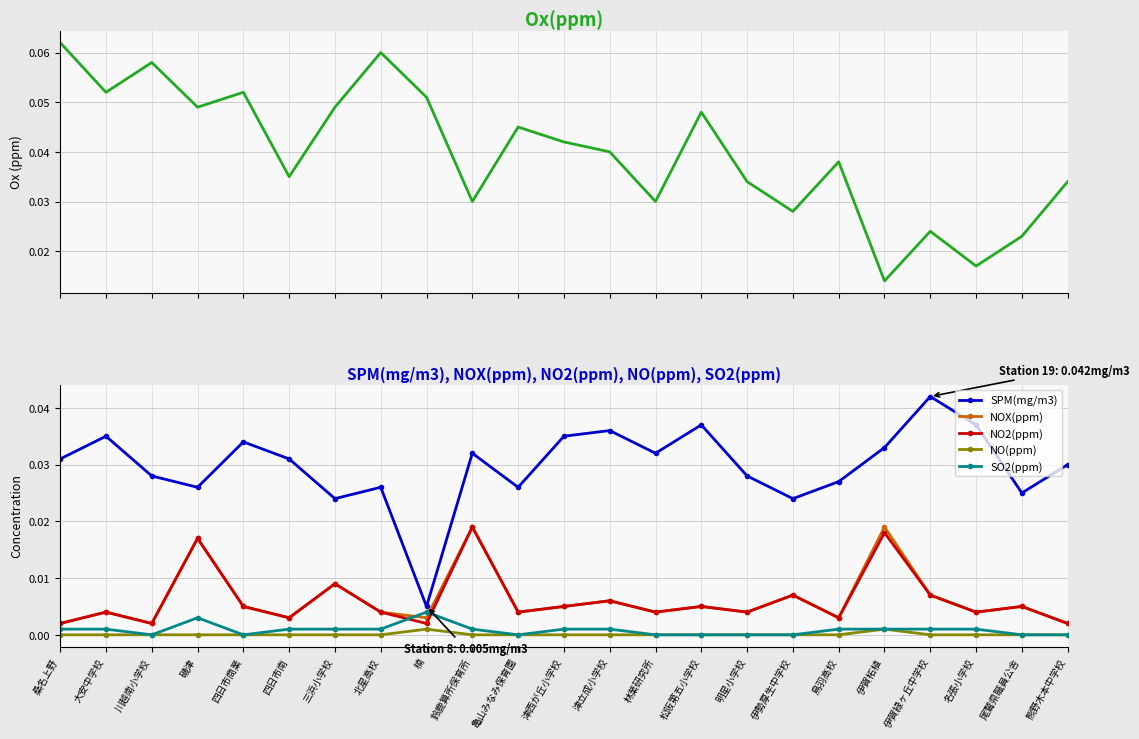

Rank the series at 北星高校 from highest to lowest value.

Ox(ppm), SPM(mg/m3), NOX(ppm), NO2(ppm), SO2(ppm), NO(ppm)